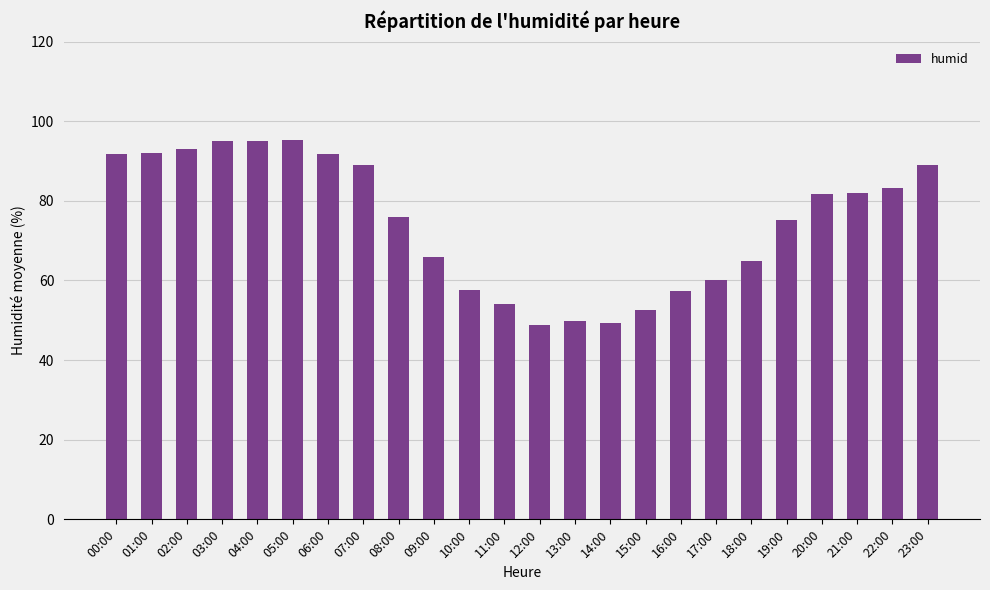

What is the smallest value displayed?

48.7